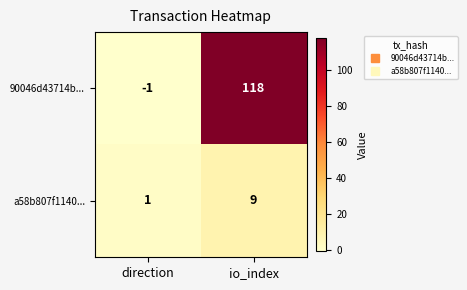

What is the sum of the a58b807f1140... values at io_index and direction?

10